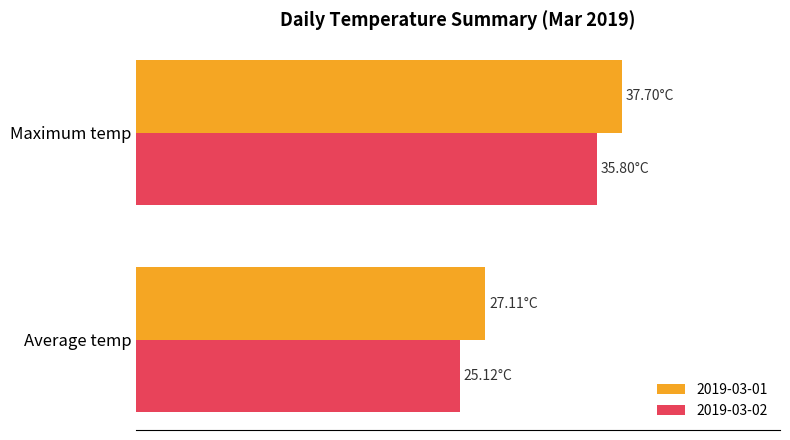

What are all the series names shown in the legend?

2019-03-01, 2019-03-02